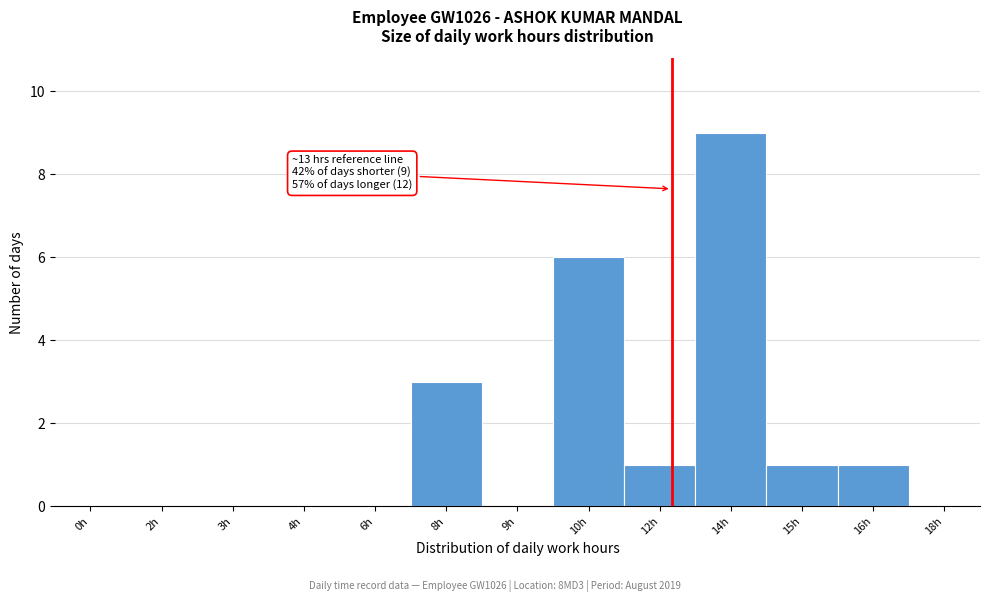

Reading left to right, list all the values displayed in this chart.

0h=0	2h=0	3h=0	4h=0	6h=0	8h=3	9h=0	10h=6	12h=1	14h=9	15h=1	16h=1	18h=0